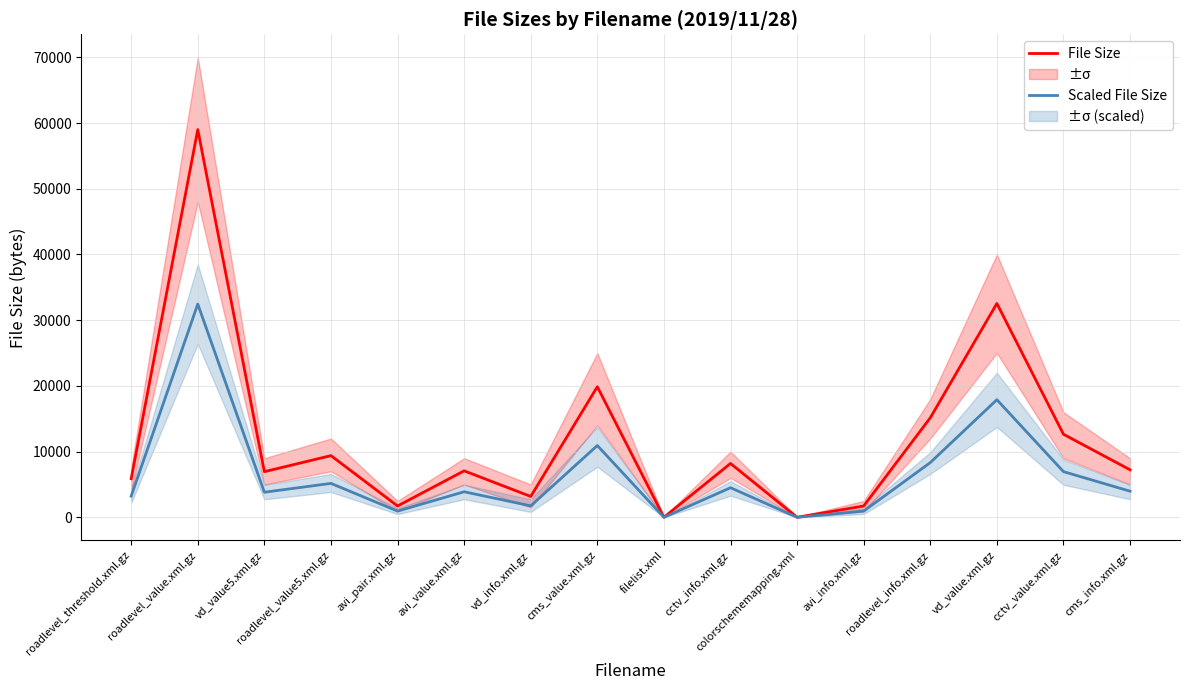

Which series has the widest spread of values?

File Size